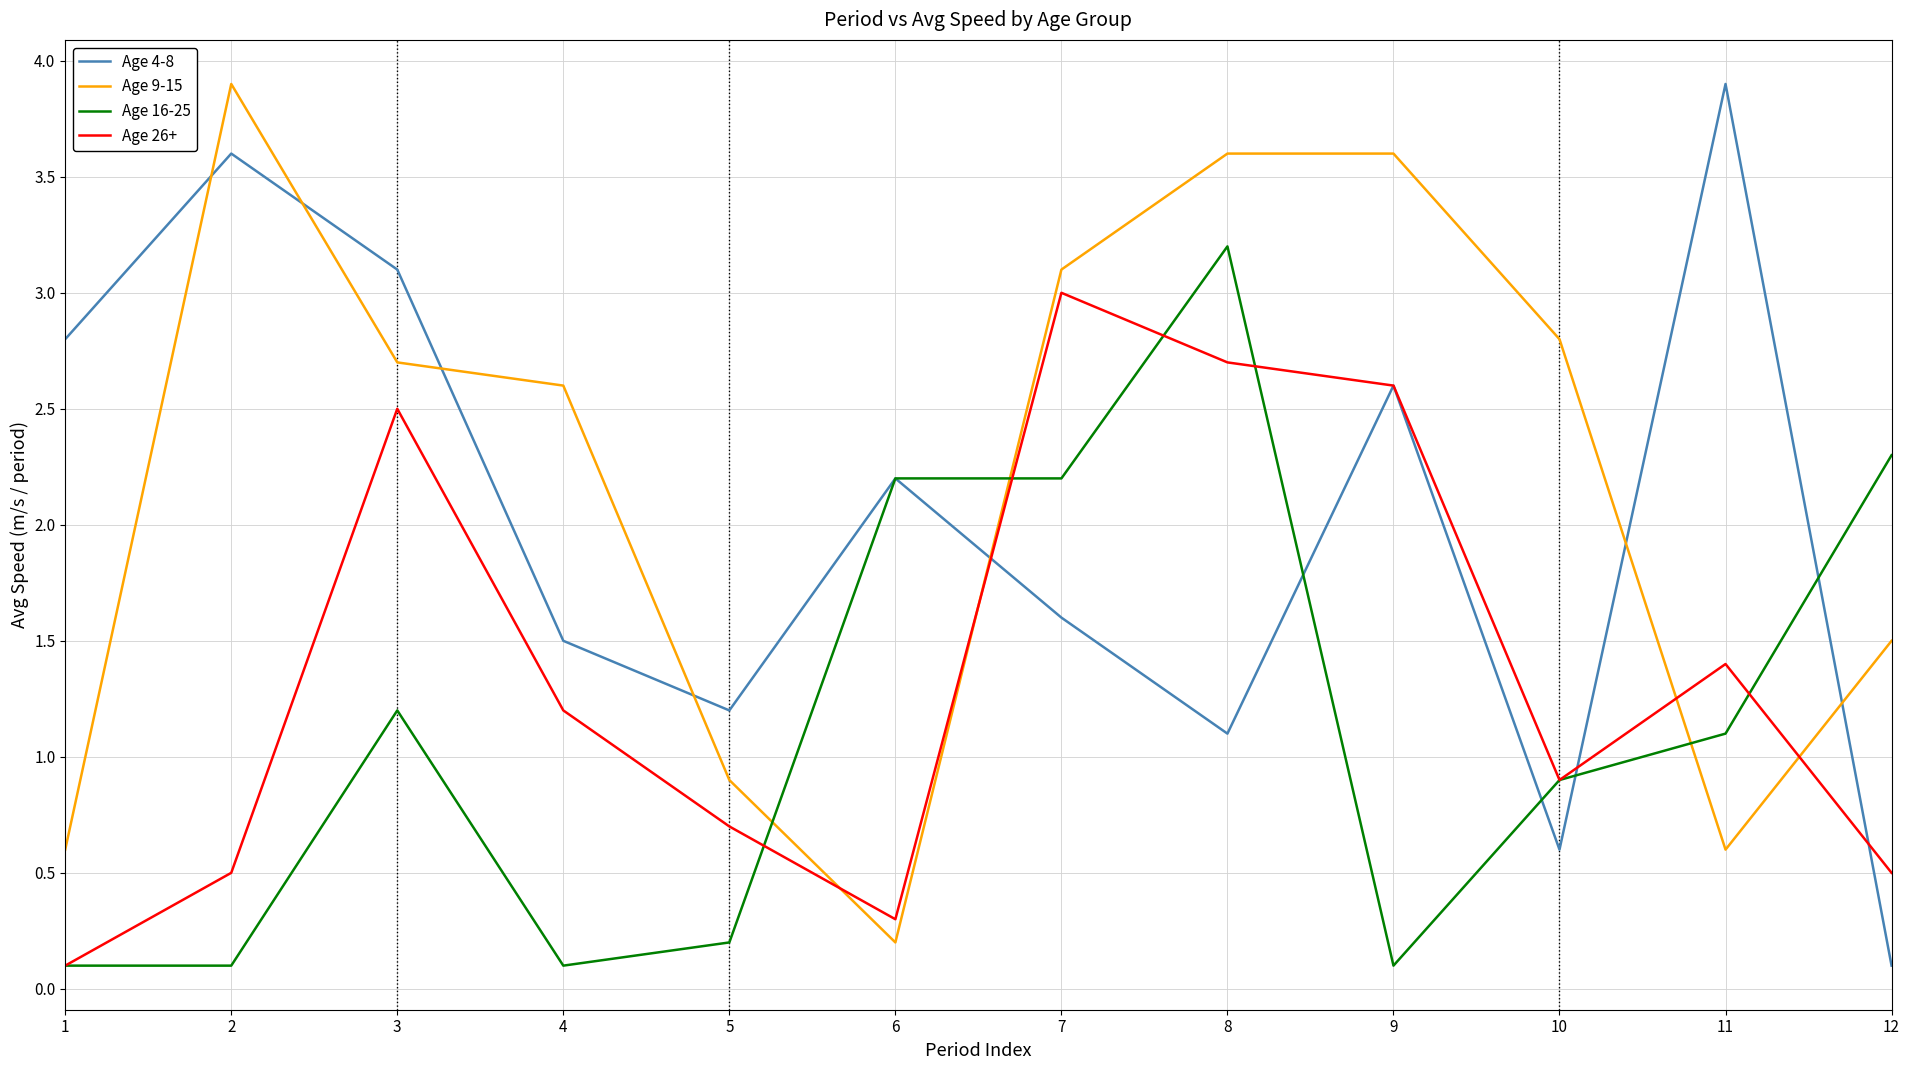

Is it true that Age 9-15 equals 4.6 at 3?

False